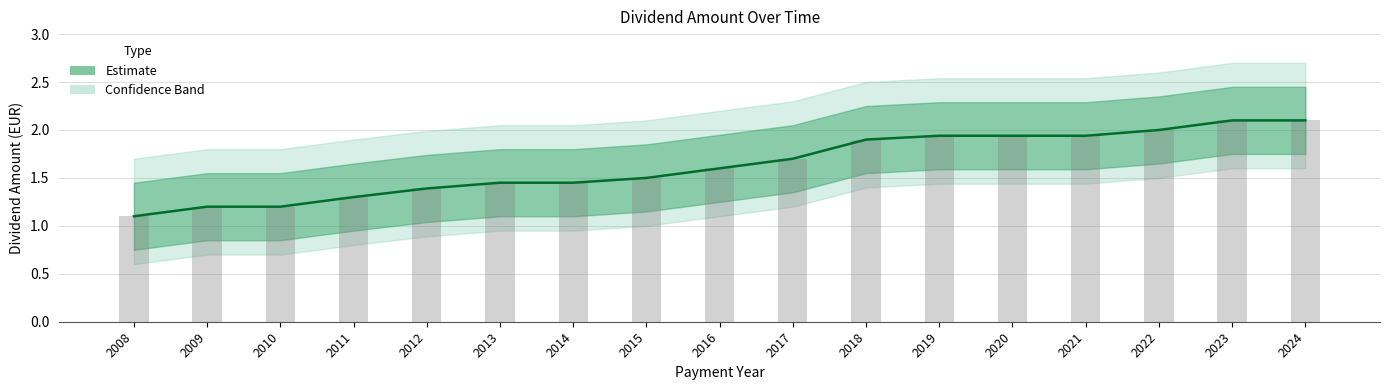

What is the value of the 16th bar from the left?

2.1